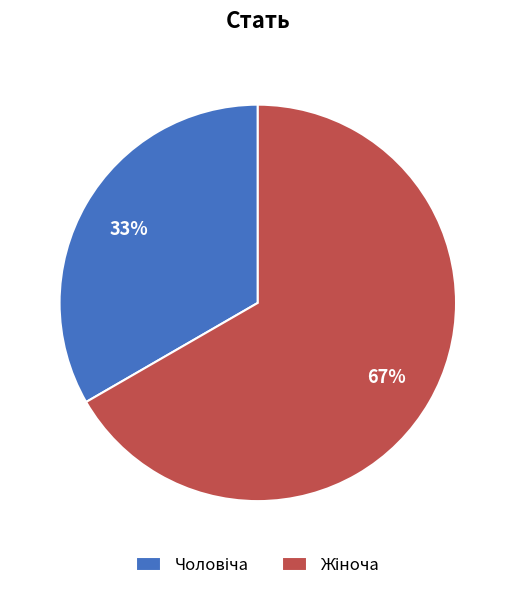

To the nearest percent, what is the average slice percentage?

50%